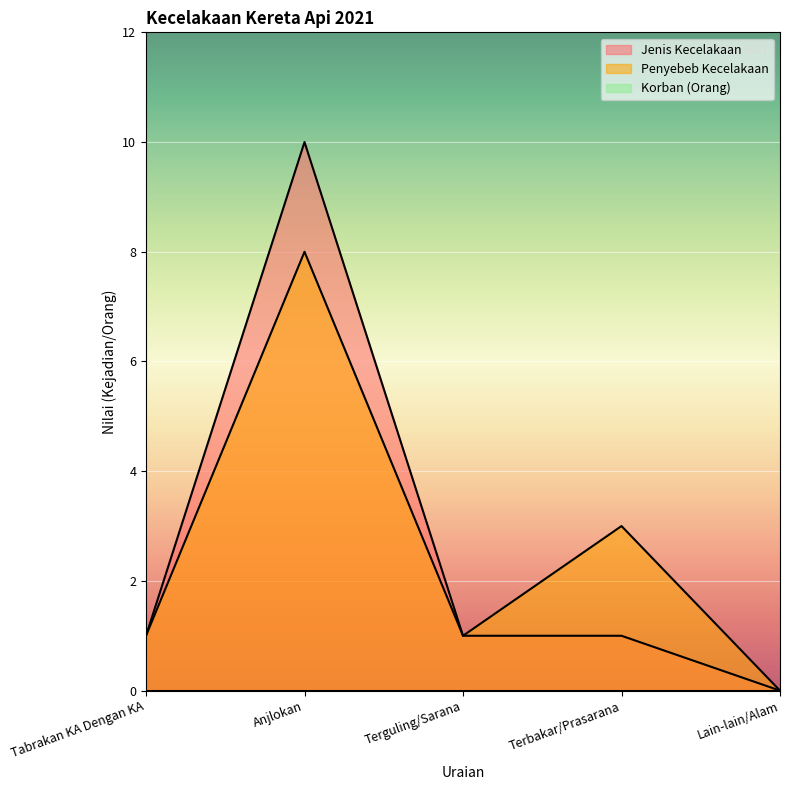

True or false: Jenis Kecelakaan and Penyebeb Kecelakaan intersect in this chart.

False